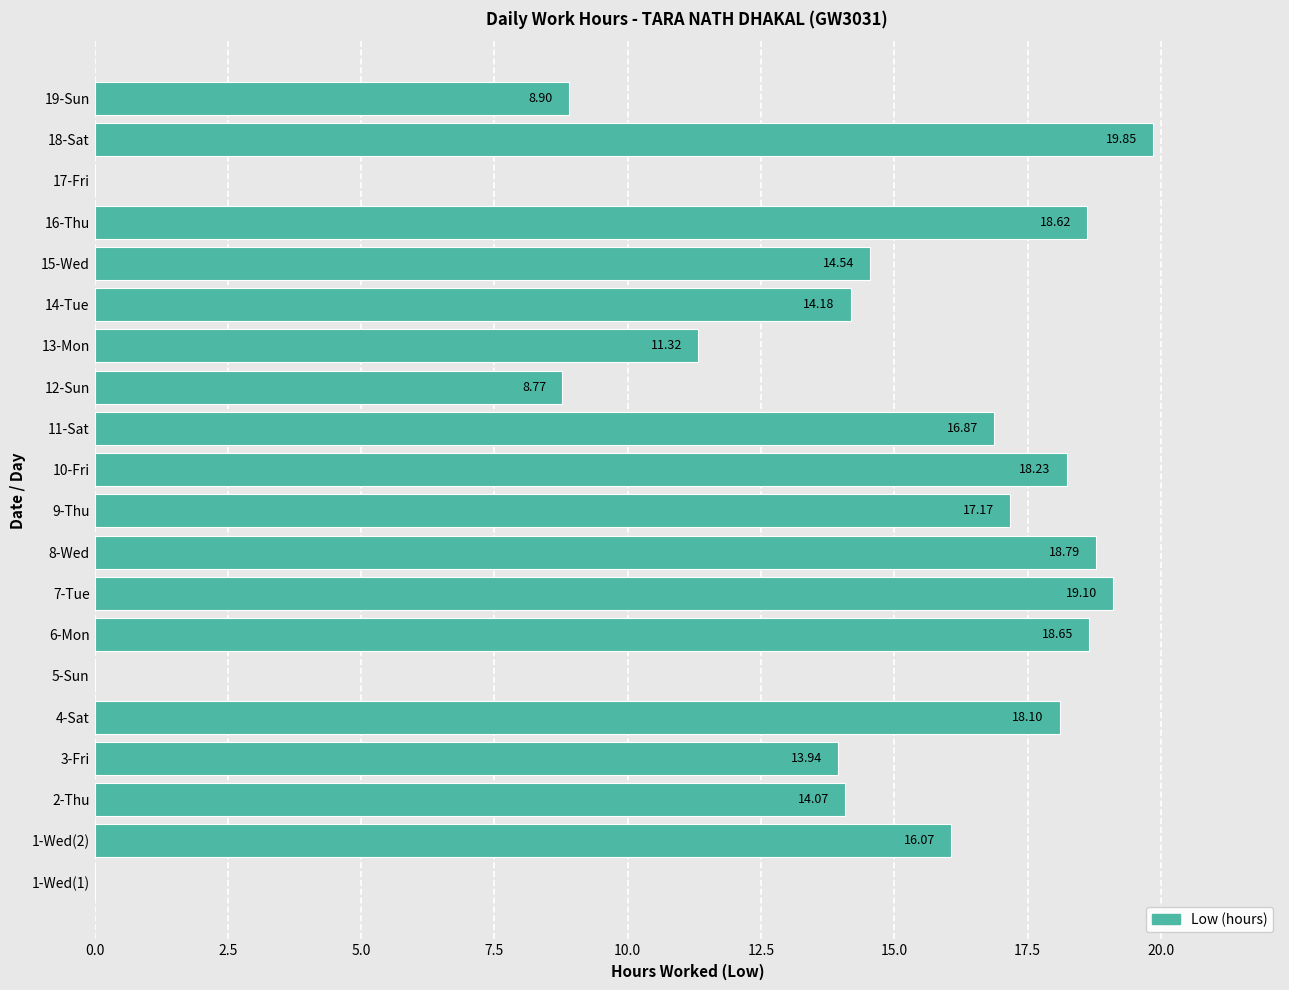

Between 10-Fri and 9-Thu, which is larger?

10-Fri